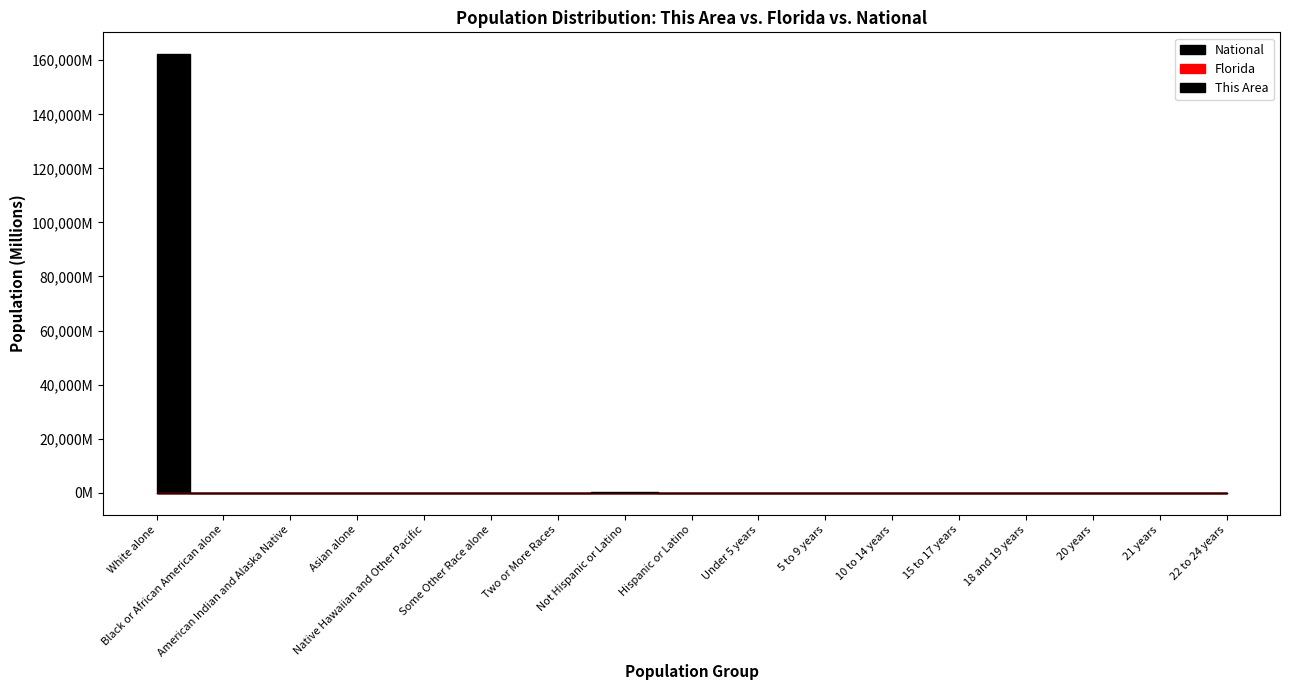

True or false: Florida has a value of 0.4 at 5 to 9 years.

False